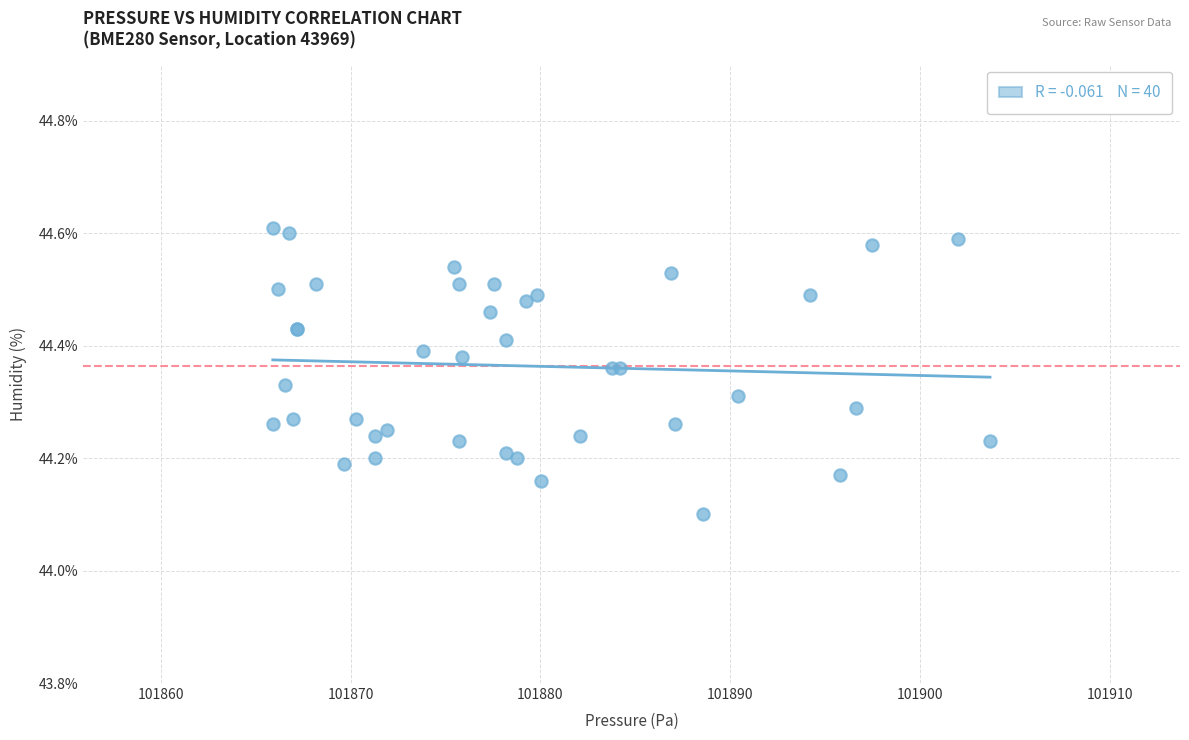

What Y value in the scatter plot is closest to 44?

44.1